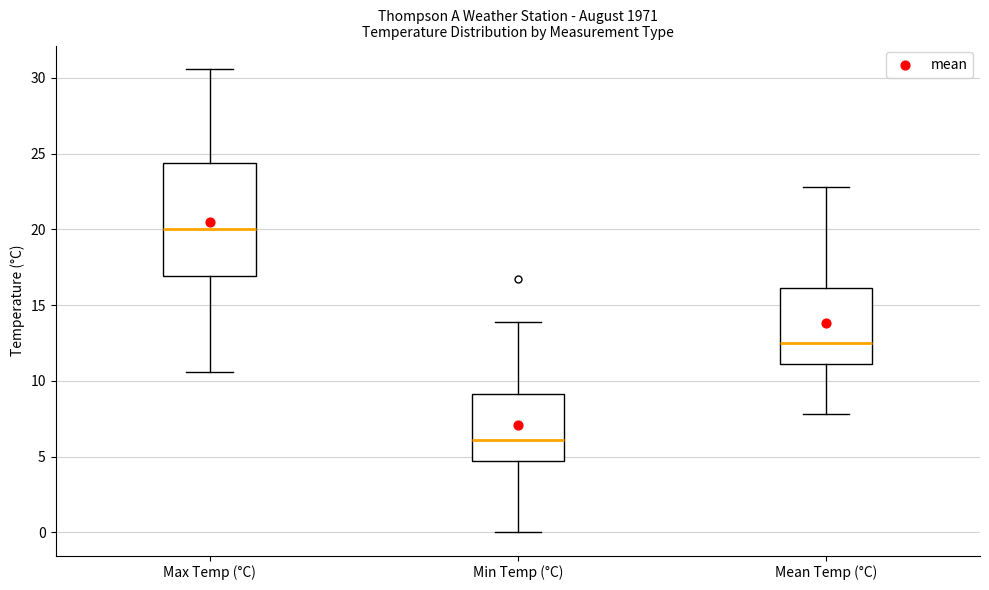

Which box's median line is the lowest?

Min Temp (°C)